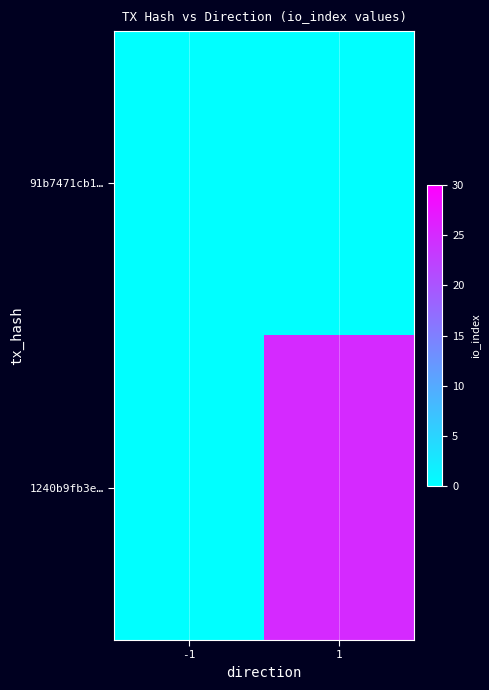

Reading left to right, list all the values displayed in this chart.

91b7471cb1…: -1=0	1=0
1240b9fb3e…: -1=0	1=25